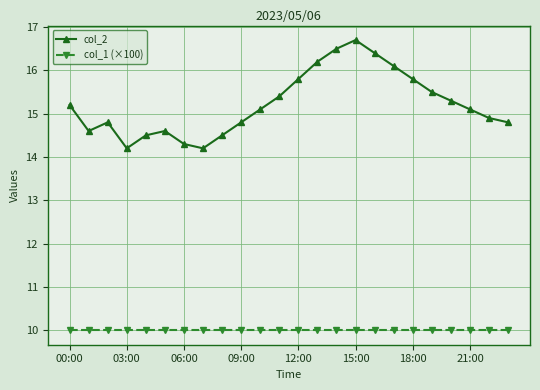

What is the difference between the second highest and second lowest values in the col_2 series?

2.3